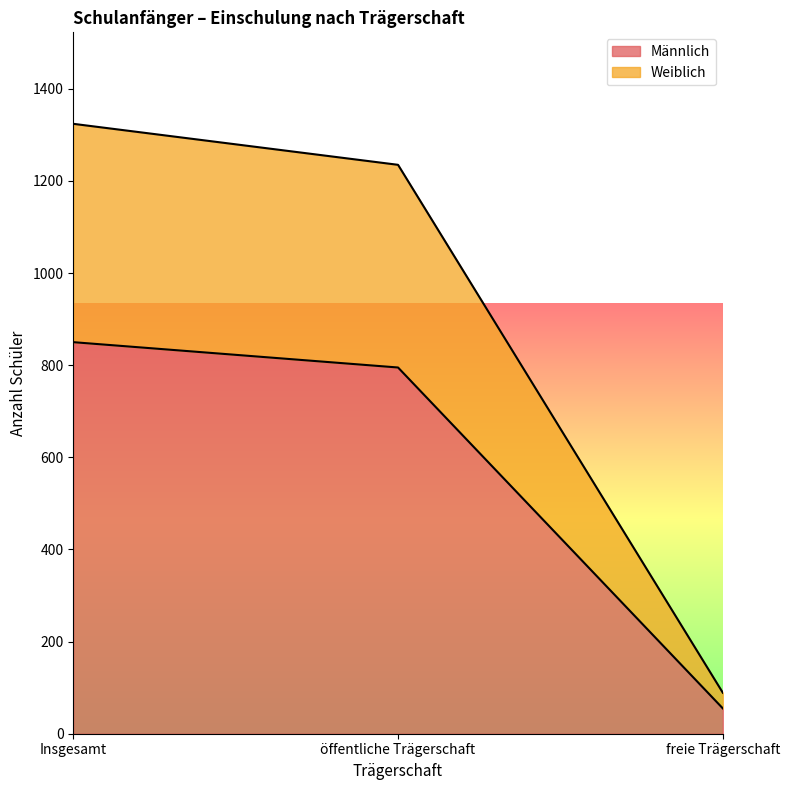

What position from the left is Insgesamt?

1